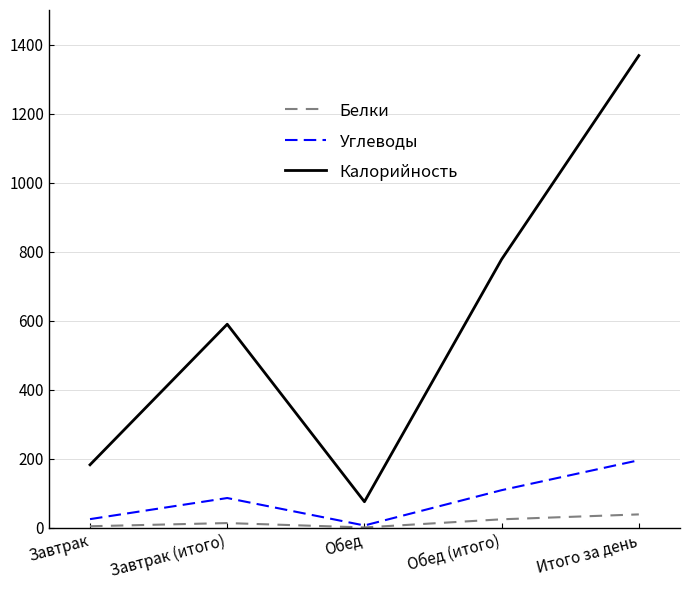

Is it true that Углеводы equals 196.2 at Итого за день?

True